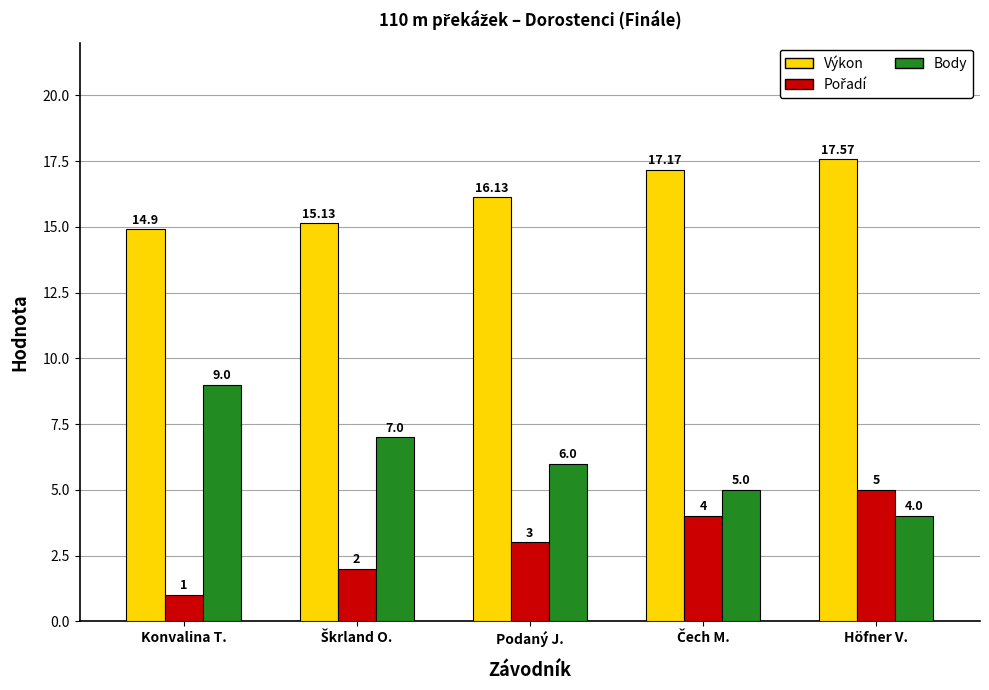

What is the difference between the Výkon values at Podaný J. and Höfner V.?

1.4